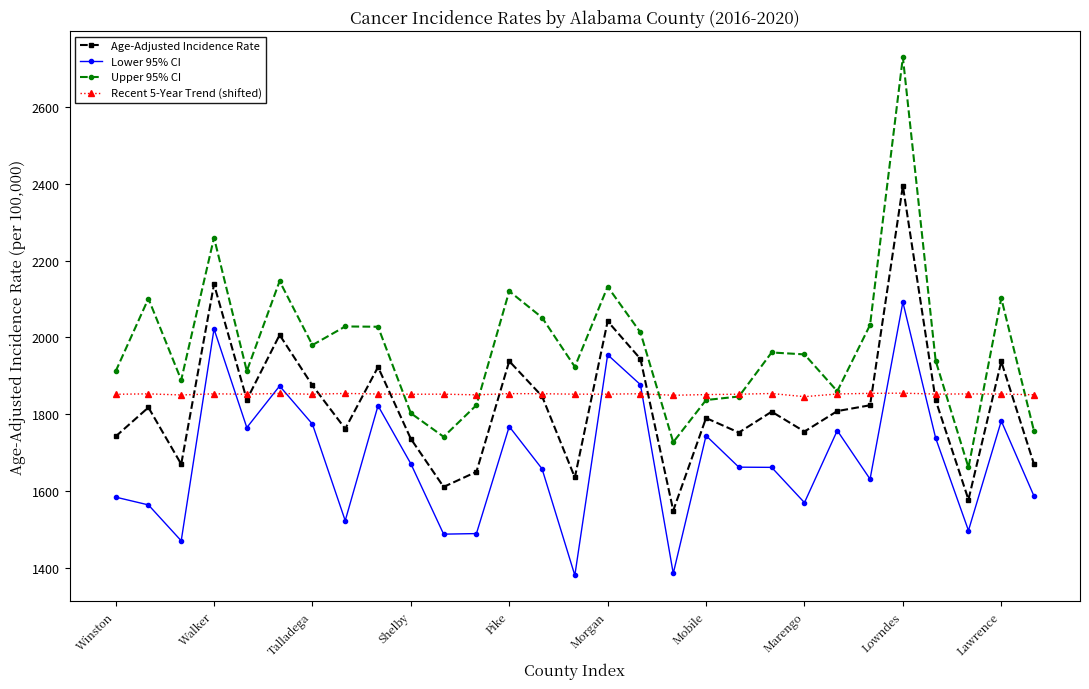

How many values in the Lower 95% CI series exceed 1661?

16